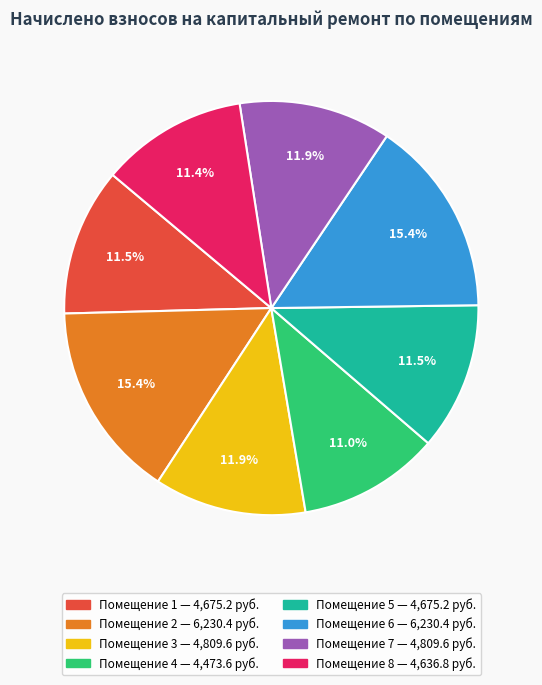

Does any single category account for the majority?

No